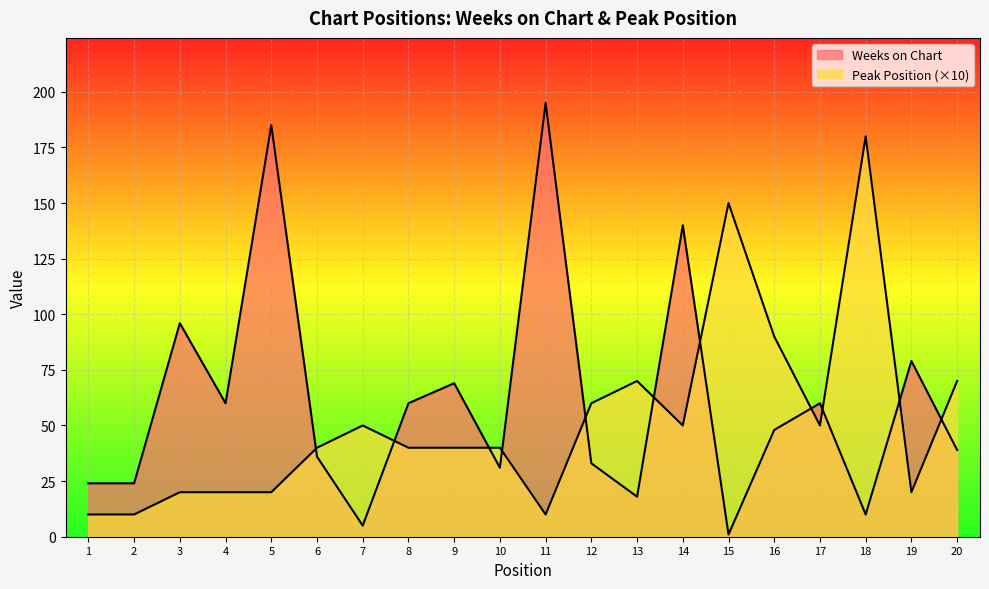

The Weeks on Chart series shows 24 at 2. True or false?

True